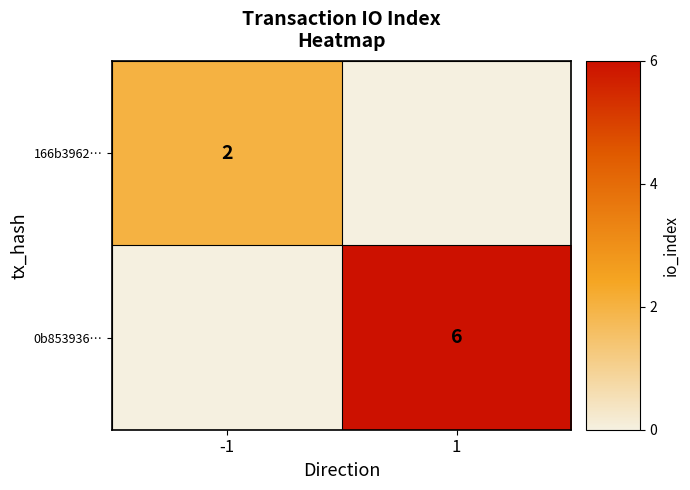

True or false: 166b3962… has a value of 3 at -1.

False